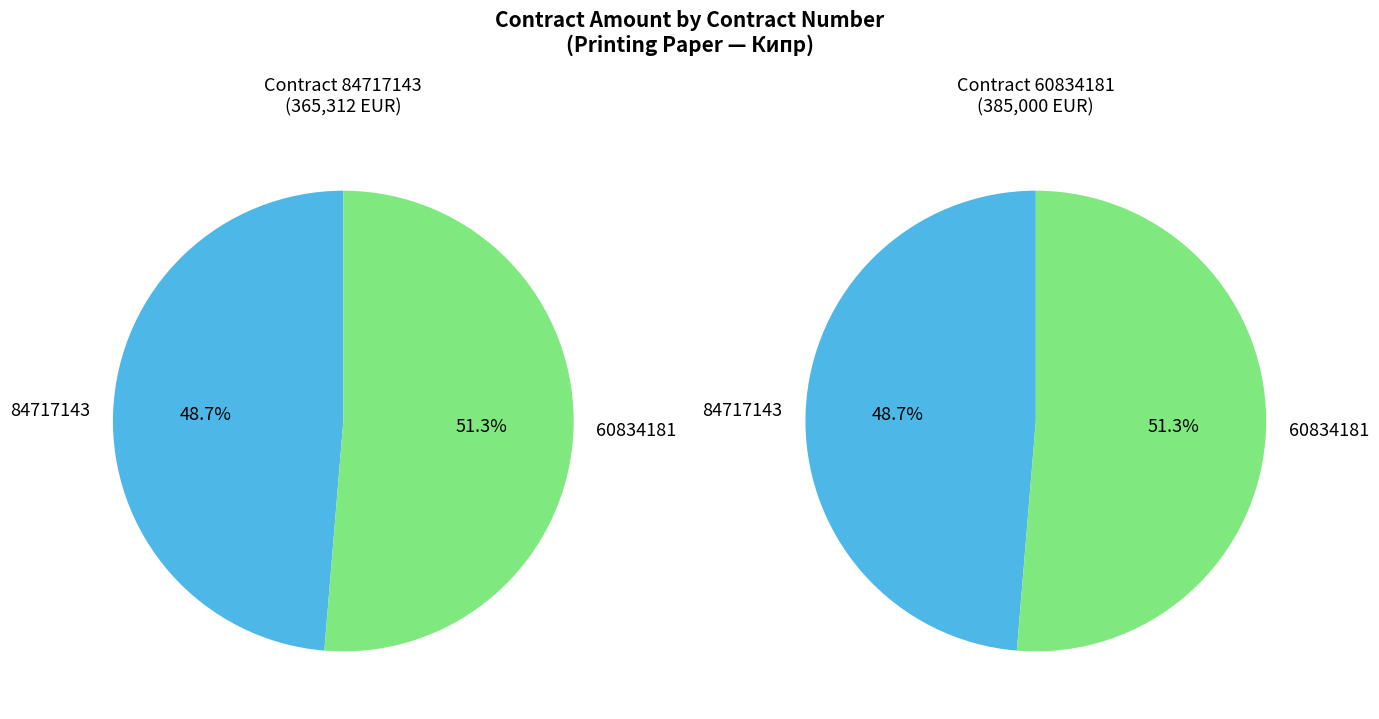

What percentage is the 84717143 slice, to the nearest percent?

49%